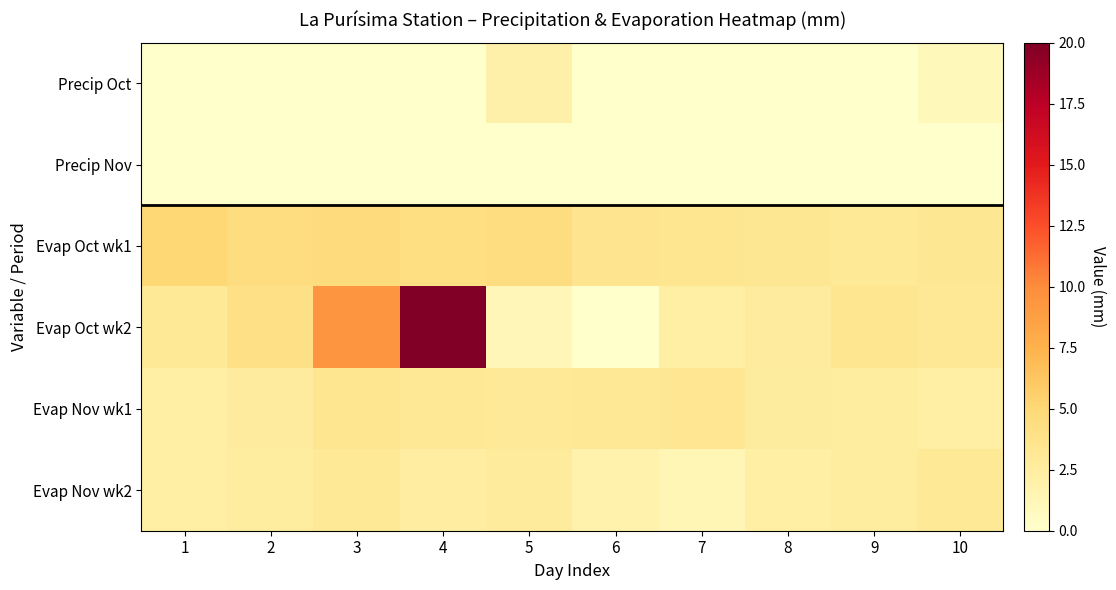

Which series has the largest range (max minus min)?

Evap Oct wk2